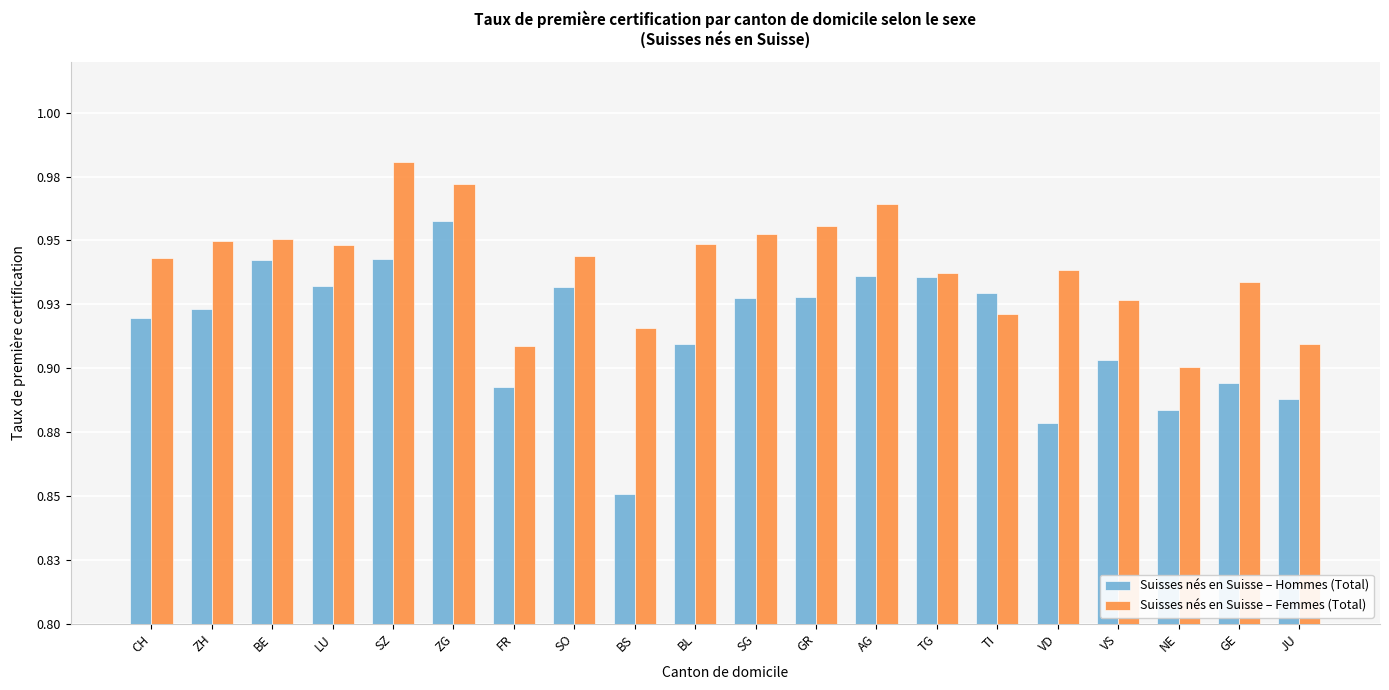

Does the chart contain stacked bars?

No